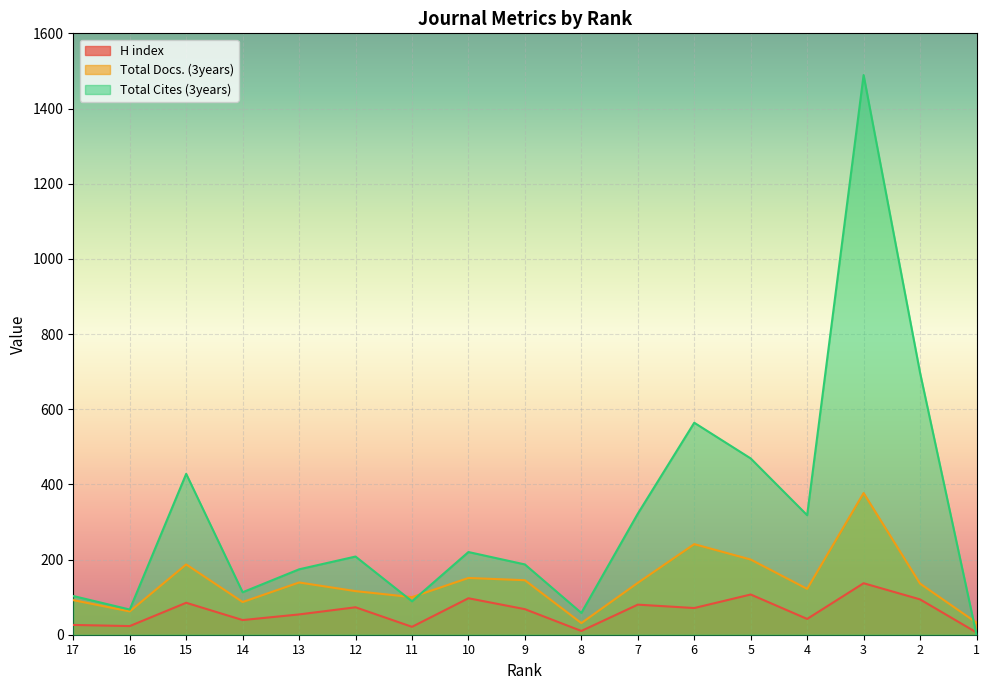

Is it true that Total Cites (3years) equals 220 at 10?

True